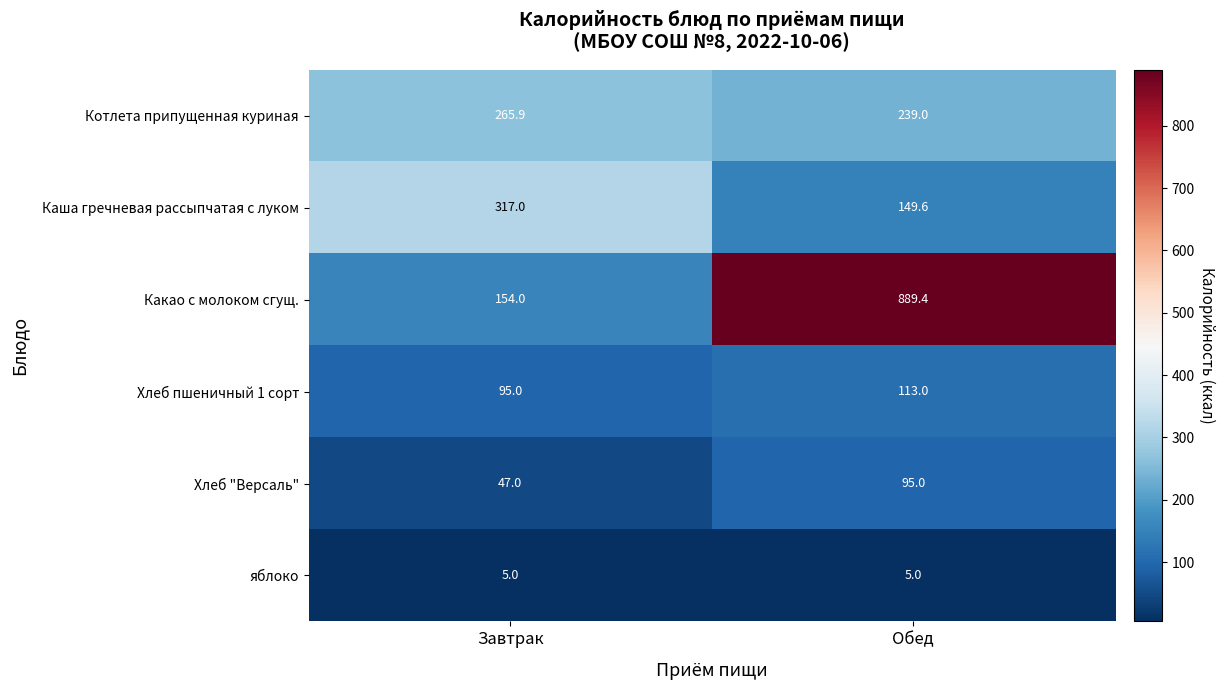

At which category is the sum across all series the highest?

Обед